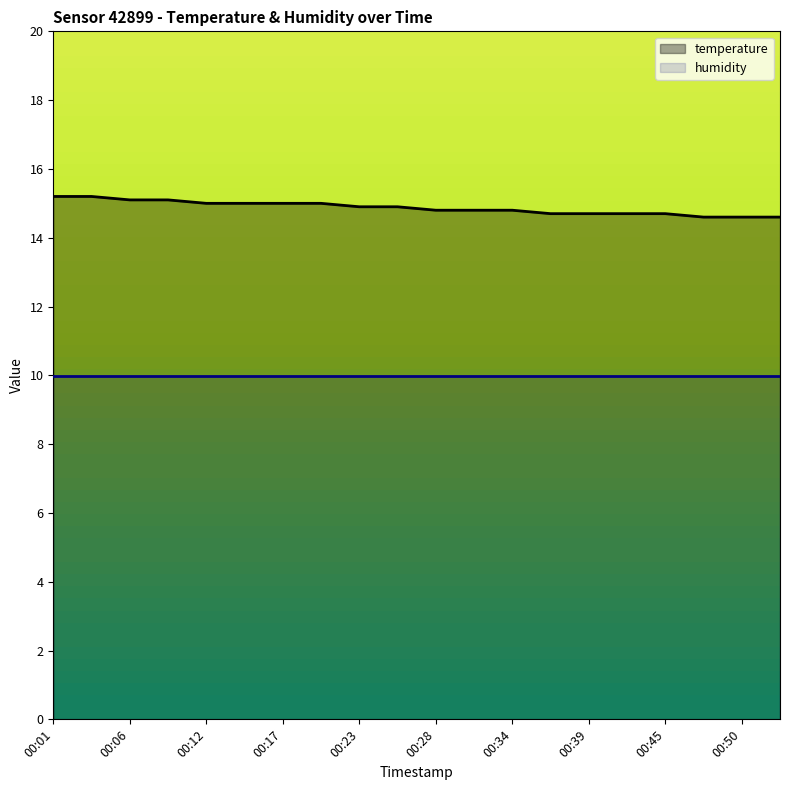

What is the lowest value of the temperature series?

14.6